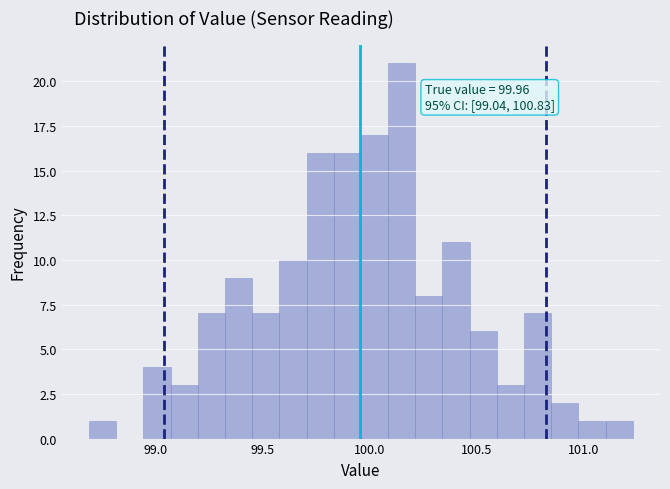

Read against the x-axis, roughly where is the centre of the tallest bar?

100.15